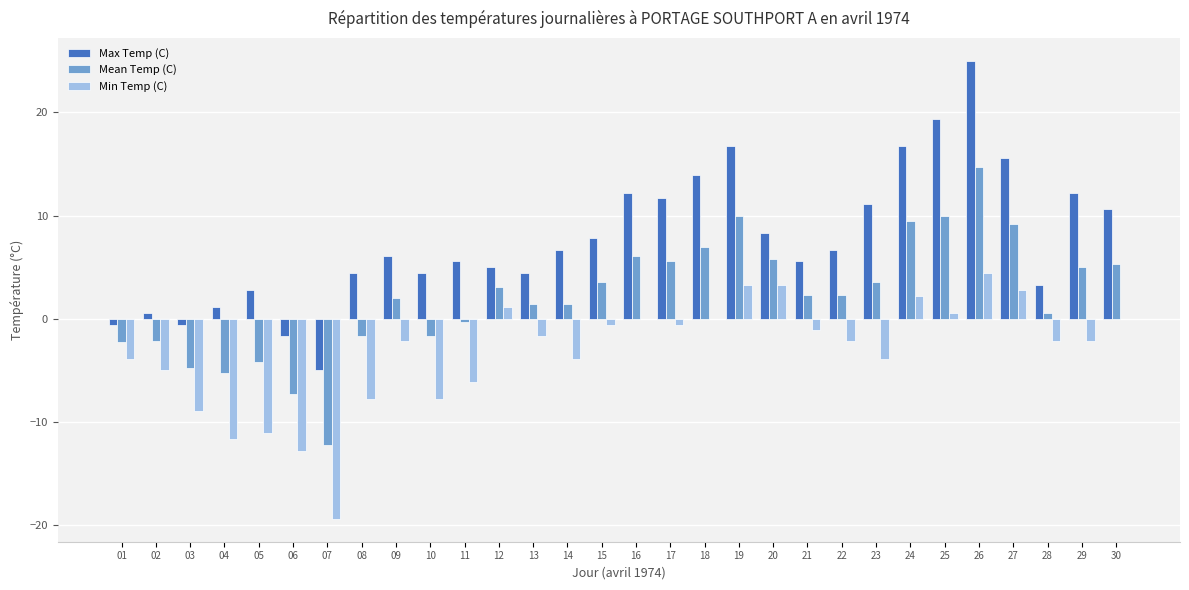

What is the total value across all series at 14?

4.2